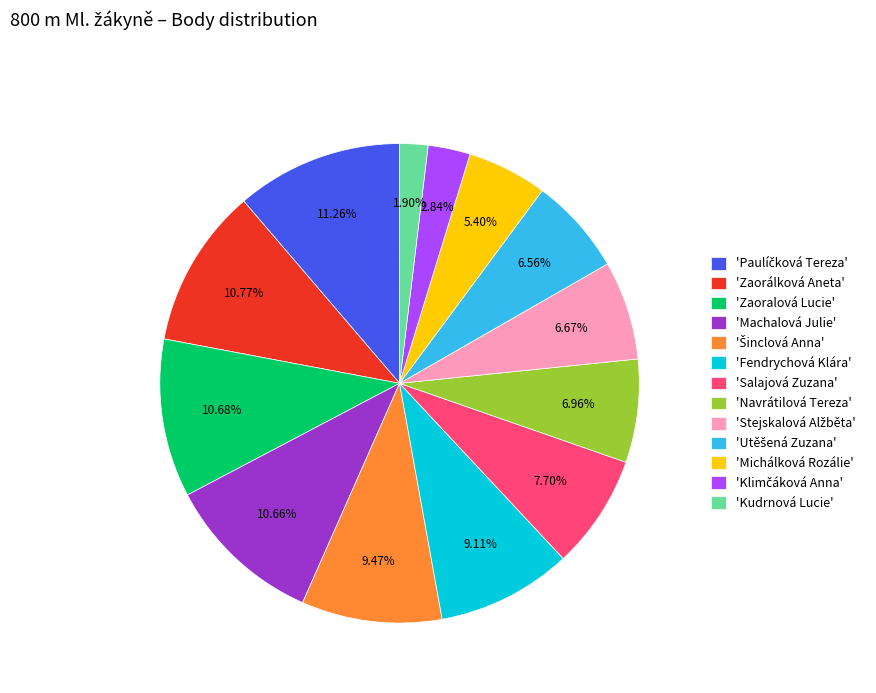

What is the smallest slice in the pie chart?

'Kudrnová Lucie'